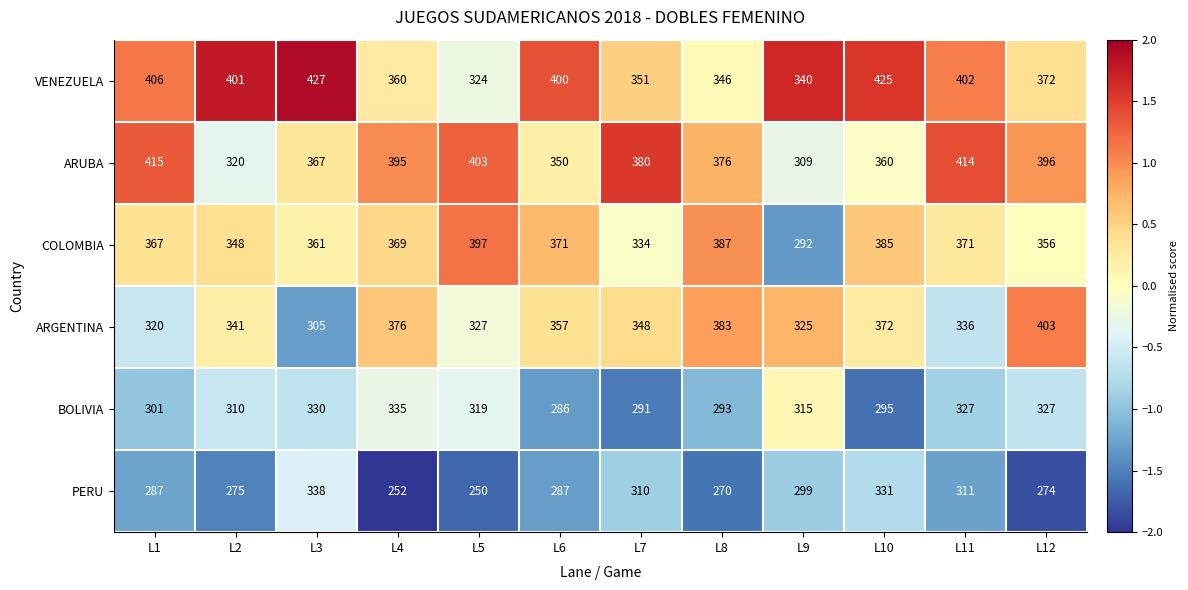

What is the sum of all COLOMBIA values?

4338